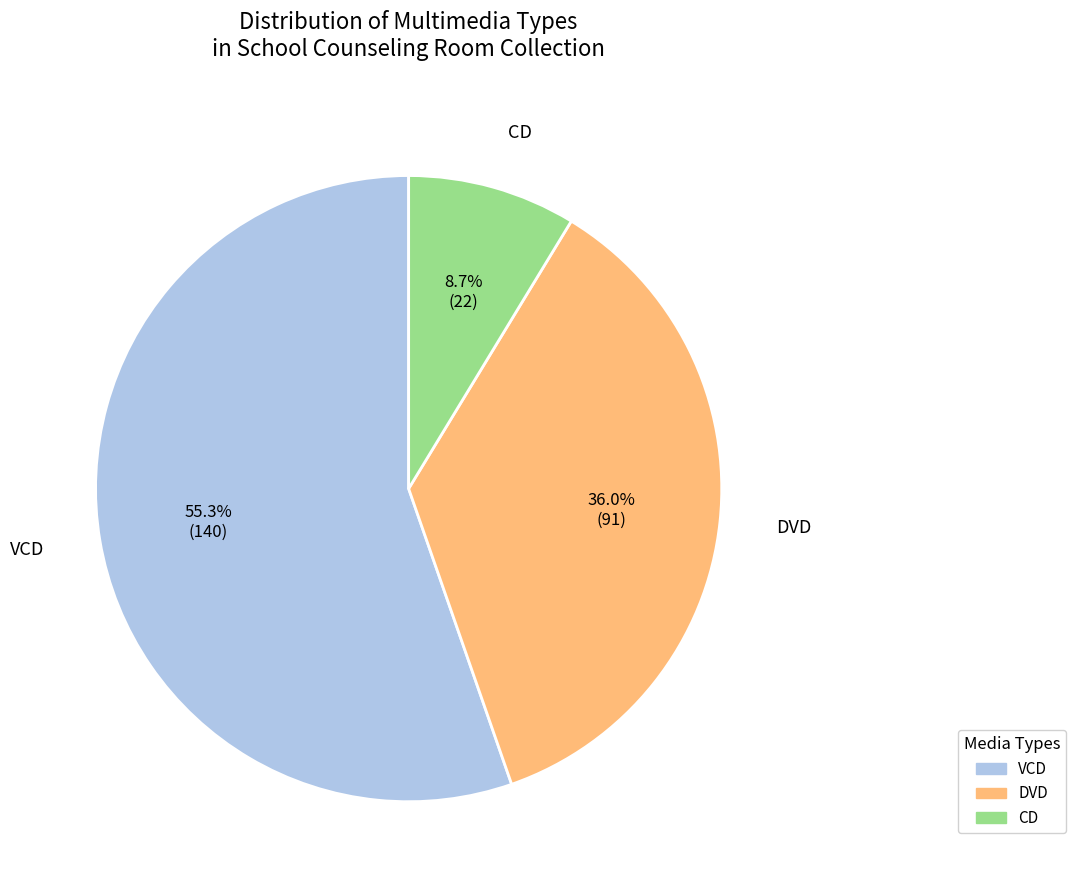

Combined, do VCD and CD account for over 50%?

Yes